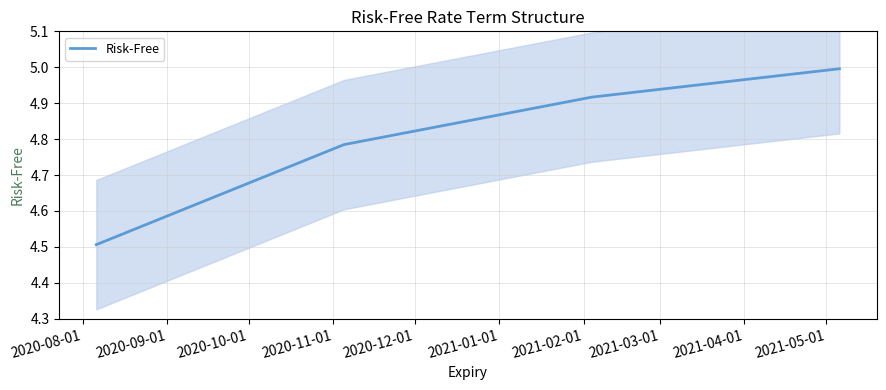

True or false: Risk-Free has more than 2 interior local peaks.

False